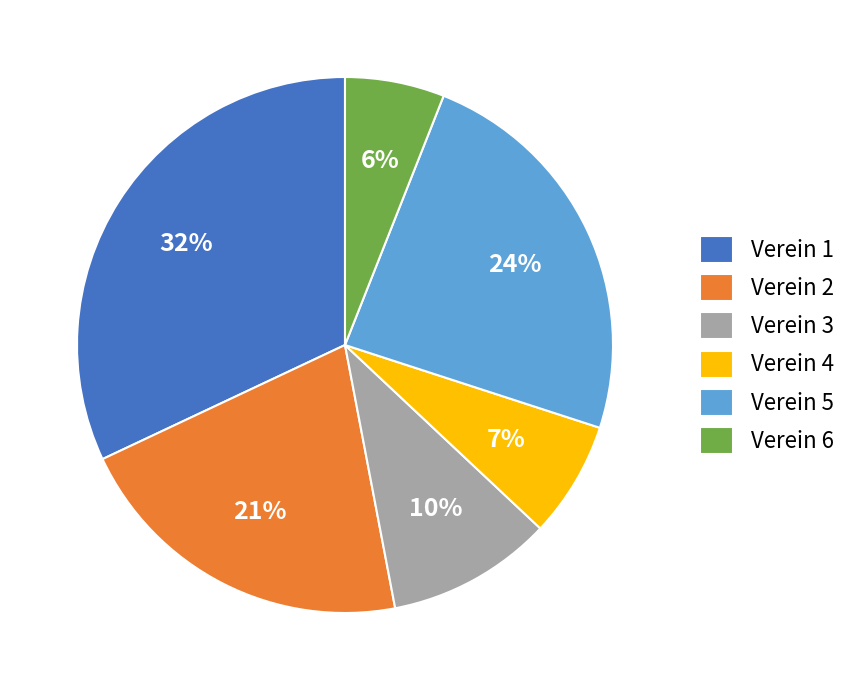

Does Verein 5 account for over 50% of the chart?

No